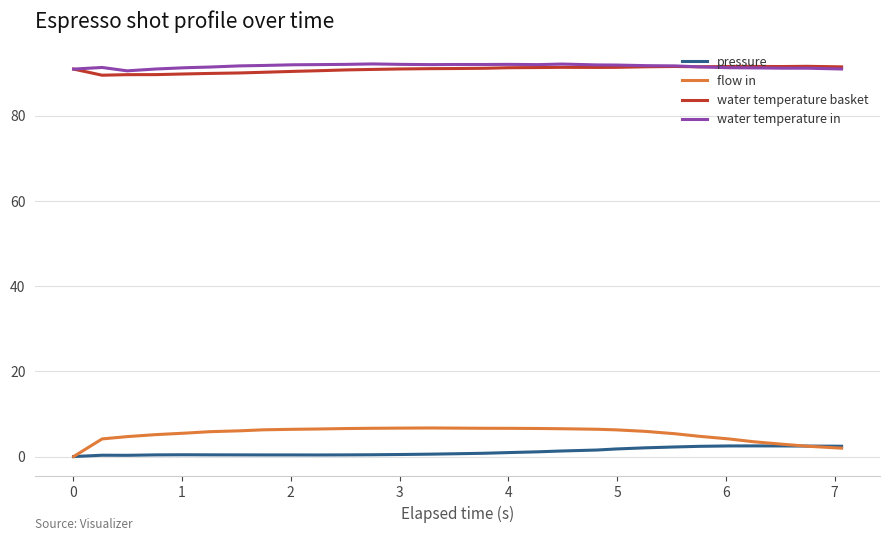

Which series has the largest range (max minus min)?

flow in